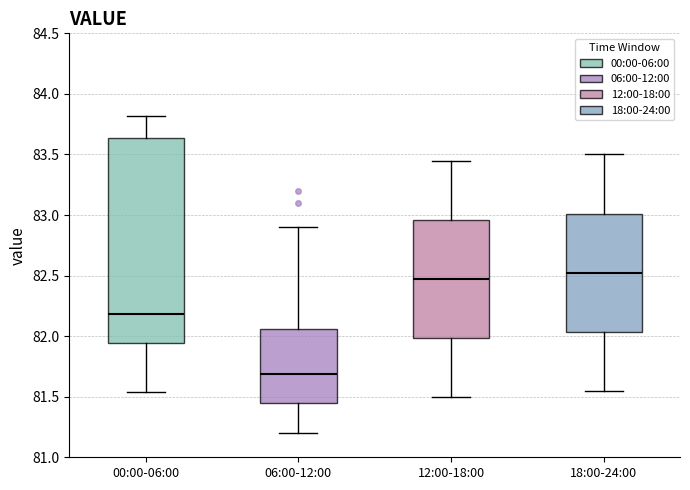

Reading left to right, transcribe this box plot: for each box, give where its median line is, the range the box spans, and where its two whiskers end, as read against the y-axis. The values are not printed on the chart, so give them approximately, as read against the axis.

00:00-06:00: median 82.20, box 81.95 to 83.65, whiskers 81.55 to 83.80
06:00-12:00: median 81.70, box 81.45 to 82.05, whiskers 81.20 to 82.90
12:00-18:00: median 82.50, box 82.00 to 82.95, whiskers 81.50 to 83.45
18:00-24:00: median 82.55, box 82.05 to 83.00, whiskers 81.55 to 83.50